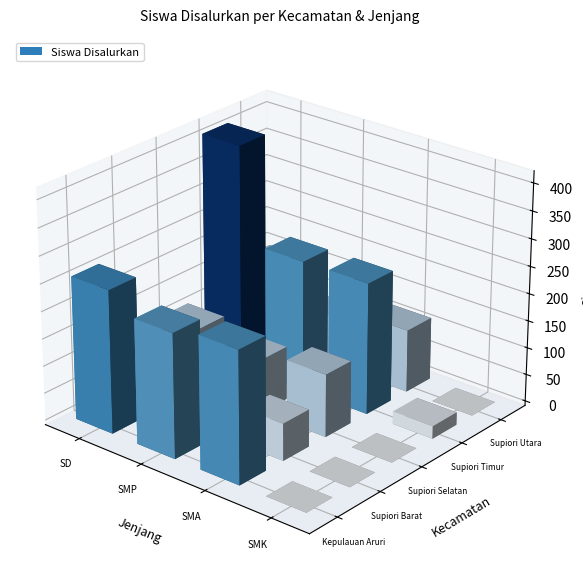

What is the difference between the maximum and second lowest values in the Kec. Kepulauan Aruri series?

34